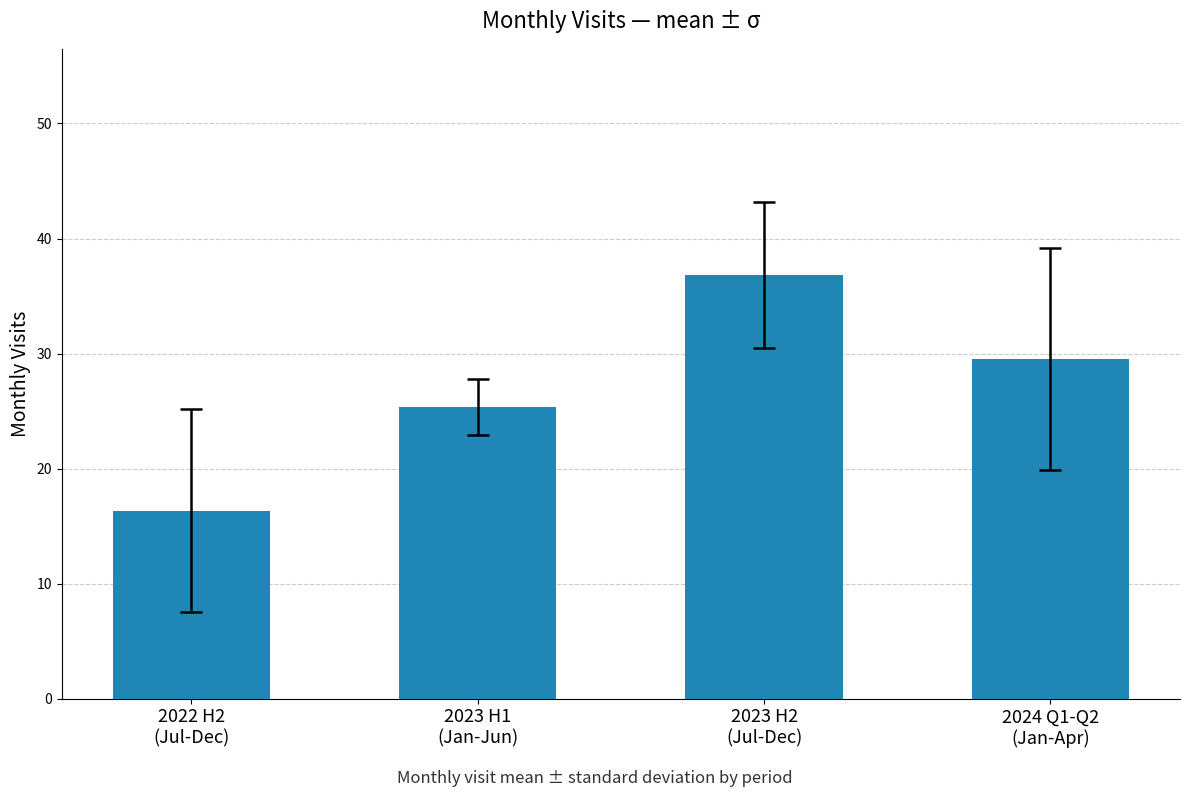

What is the label of the 2nd bar from the right?

2023 H2
(Jul-Dec)